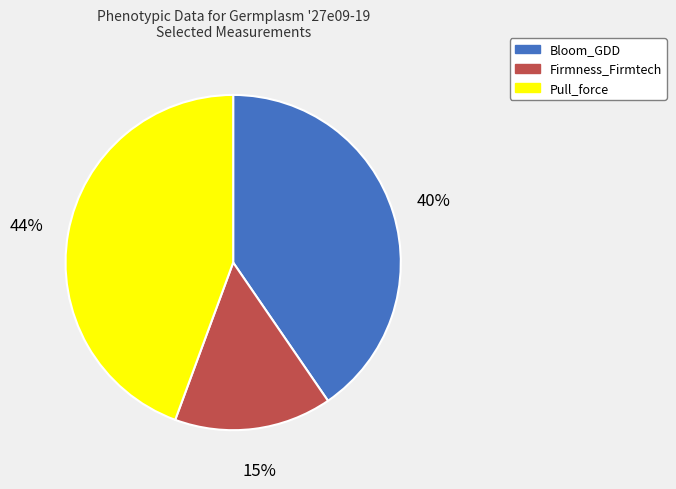

Does any single category account for the majority?

No